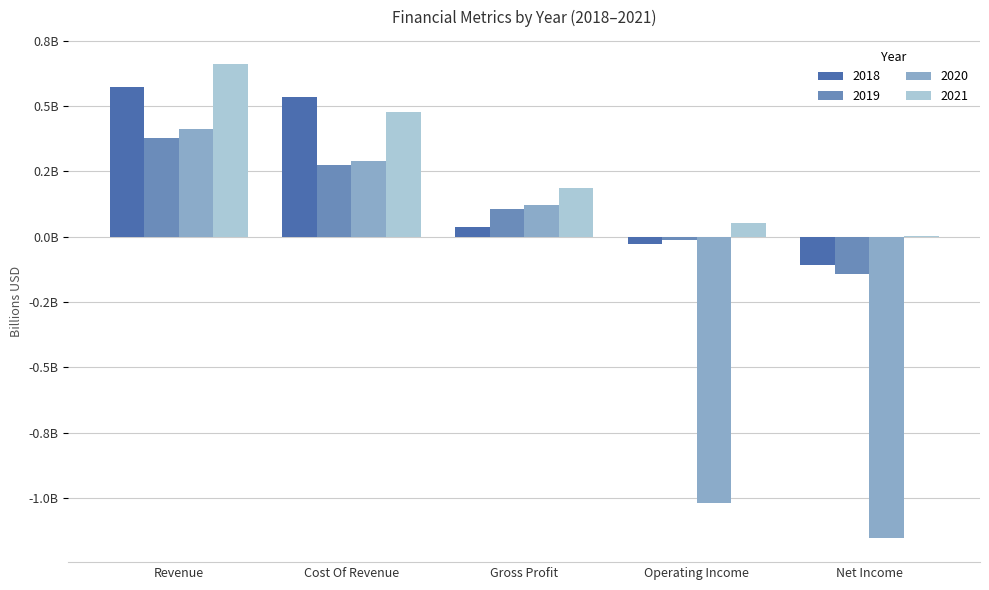

What is the approximate value of 2021 at Operating Income?

0.1